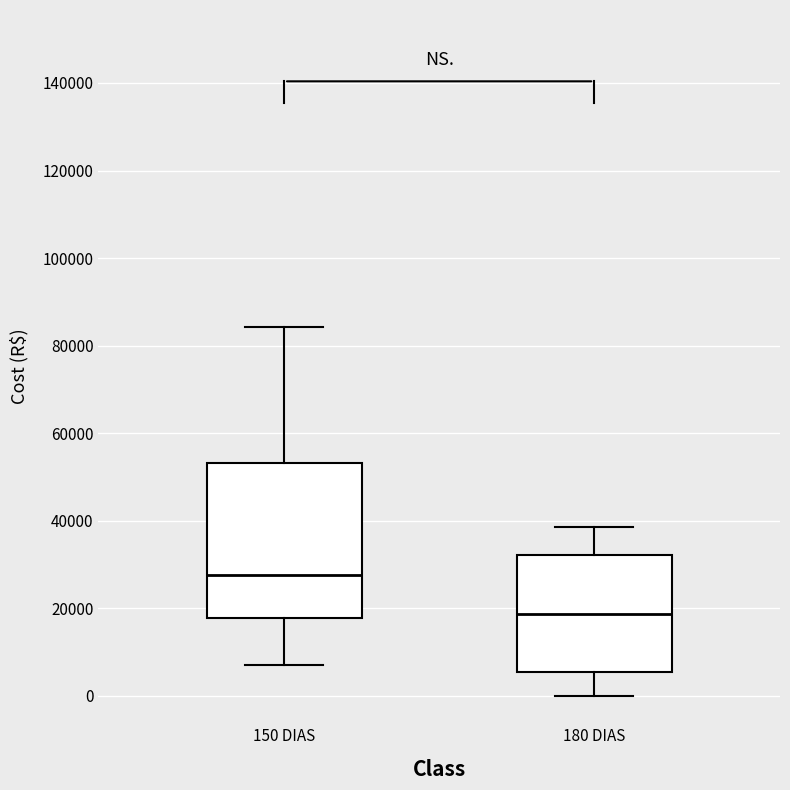

Reading left to right, transcribe this box plot: for each box, give where its median line is, the range the box spans, and where its two whiskers end, as read against the y-axis. The values are not printed on the chart, so give them approximately, as read against the axis.

150 DIAS: median 28000, box 18000 to 54000, whiskers 8000 to 84000
180 DIAS: median 18000, box 6000 to 32000, whiskers 0 to 38000